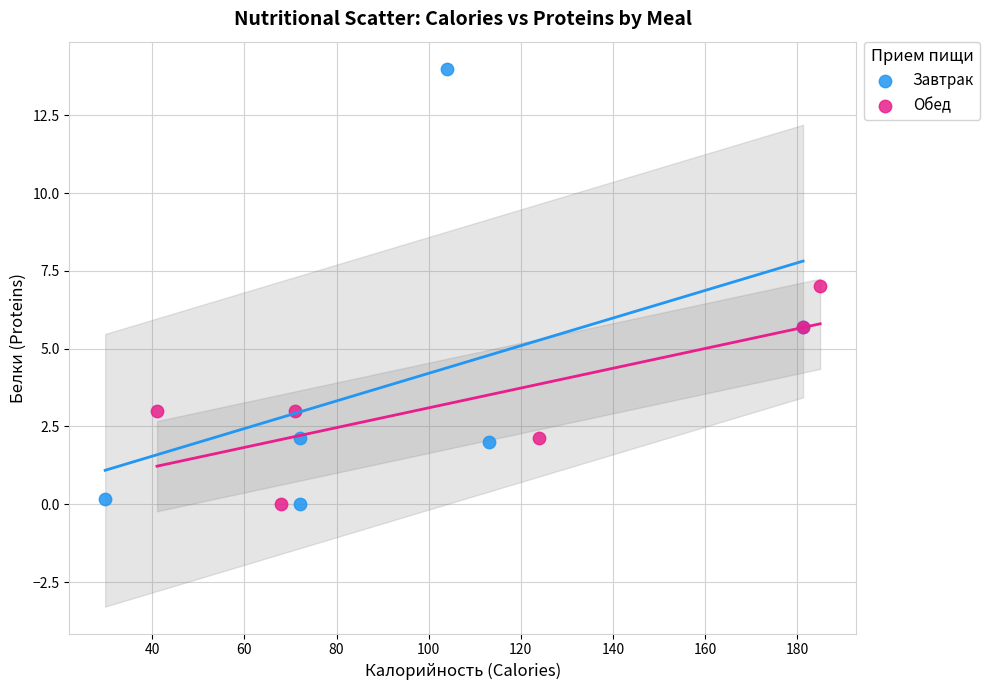

Which series has the largest Y range (max minus min)?

Завтрак